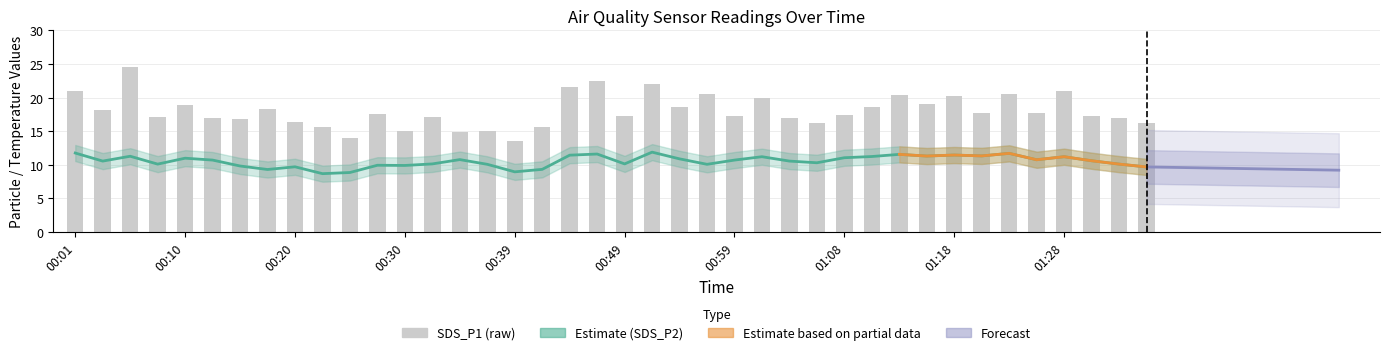

Is the value of SDS_P1 at 00:51 greater than the value of SDS_P2 at 01:04?

Yes